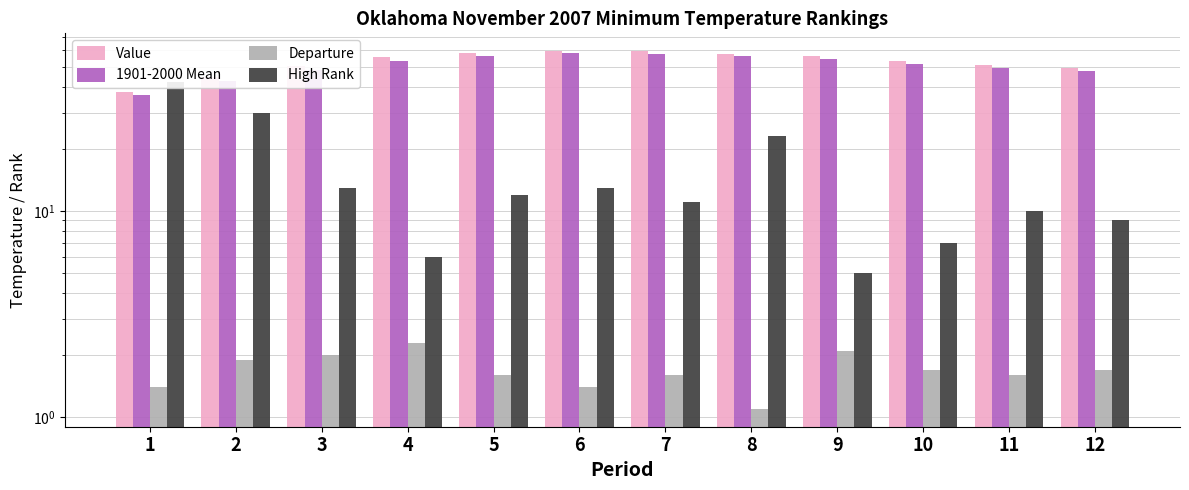

The value of Departure at 7 is 1.6. True or false?

True